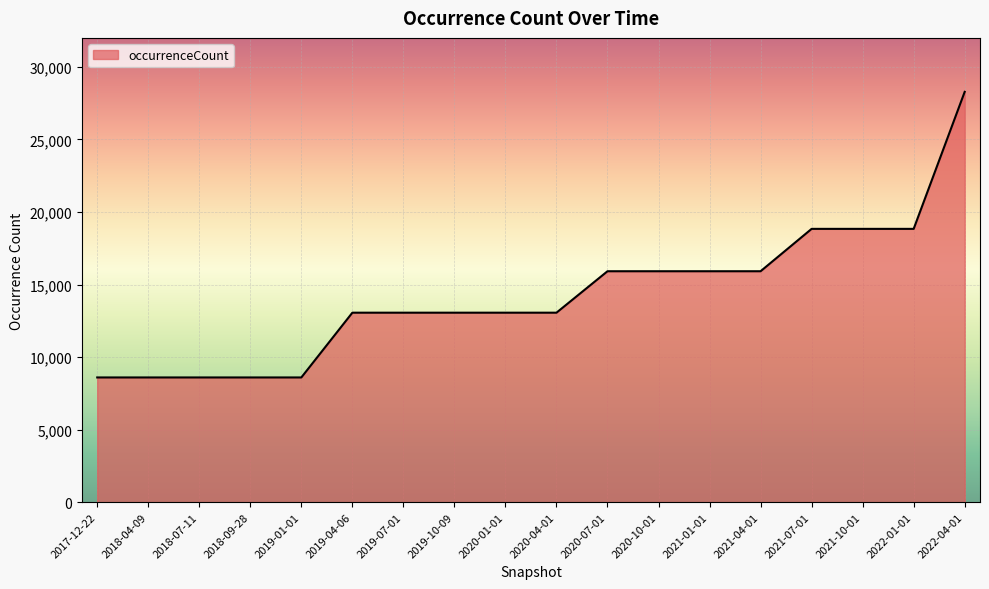

How many values are below 13060?

5